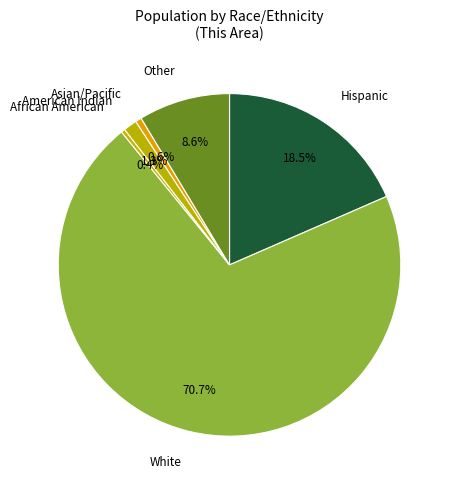

Which category accounts for the majority?

White